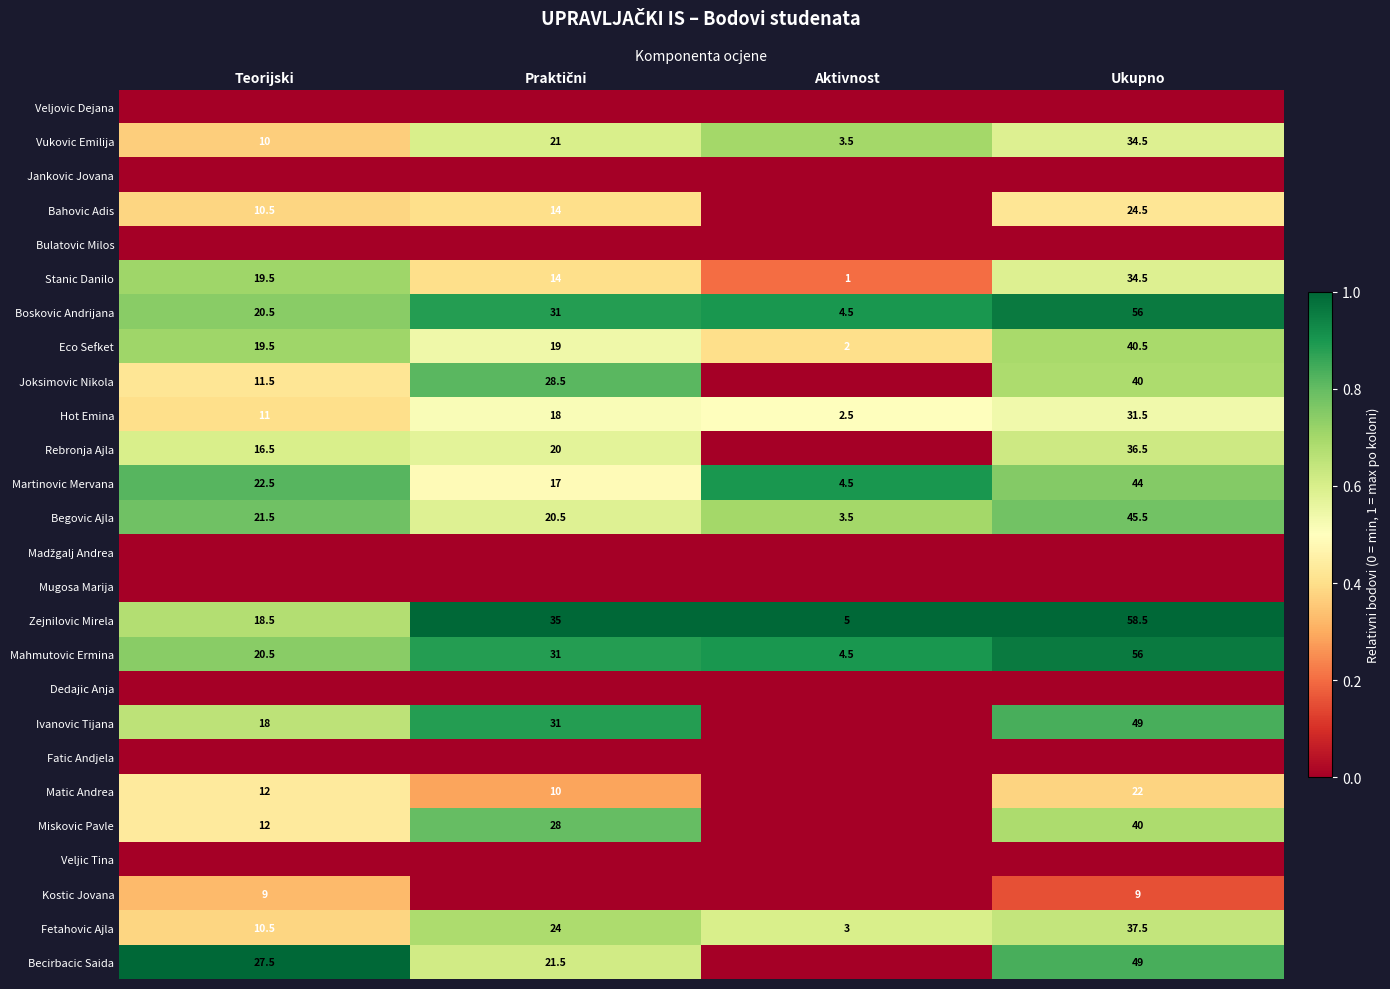

At which label does Begovic Ajla first exceed 21?

Teorijski